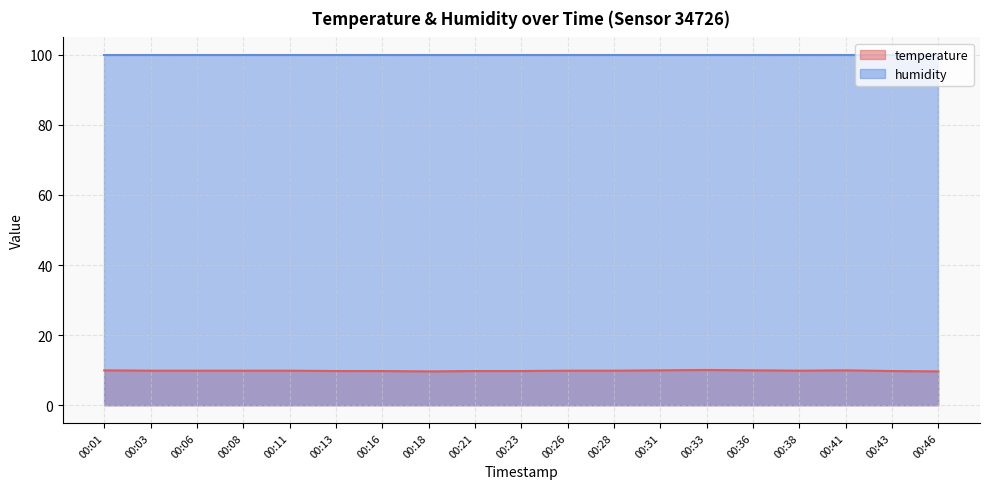

What is the change in value from 00:03 to 00:18?

-0.2